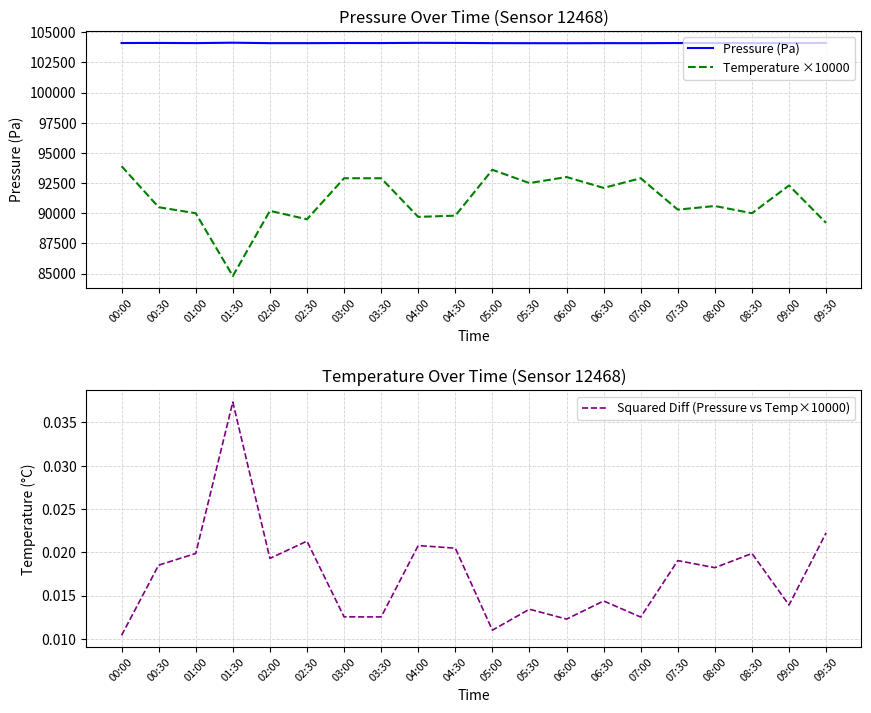

Which series has the largest total across all categories?

Pressure (Pa)